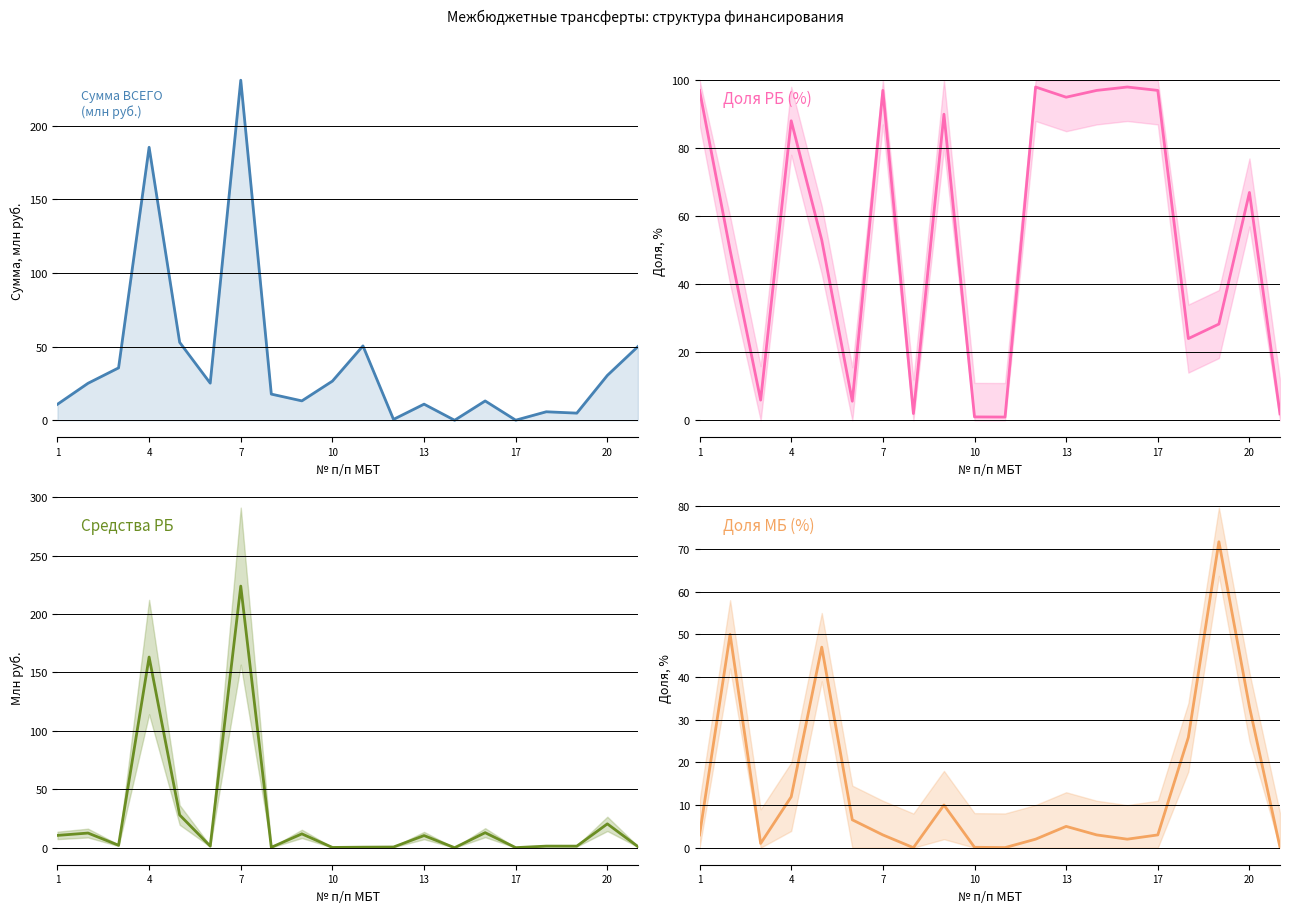

At how many categories does at least one series exceed 111?

2